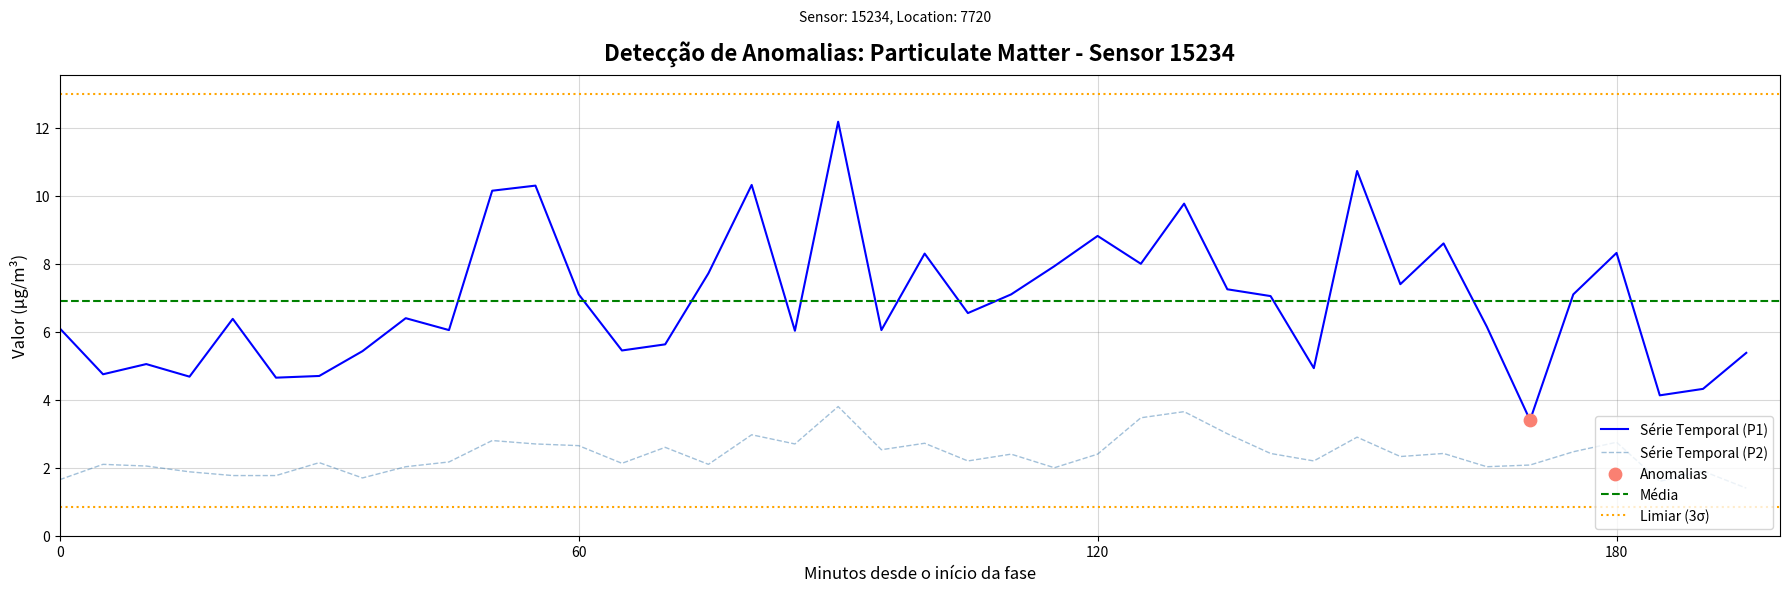

Which series has the largest total across all categories?

P1